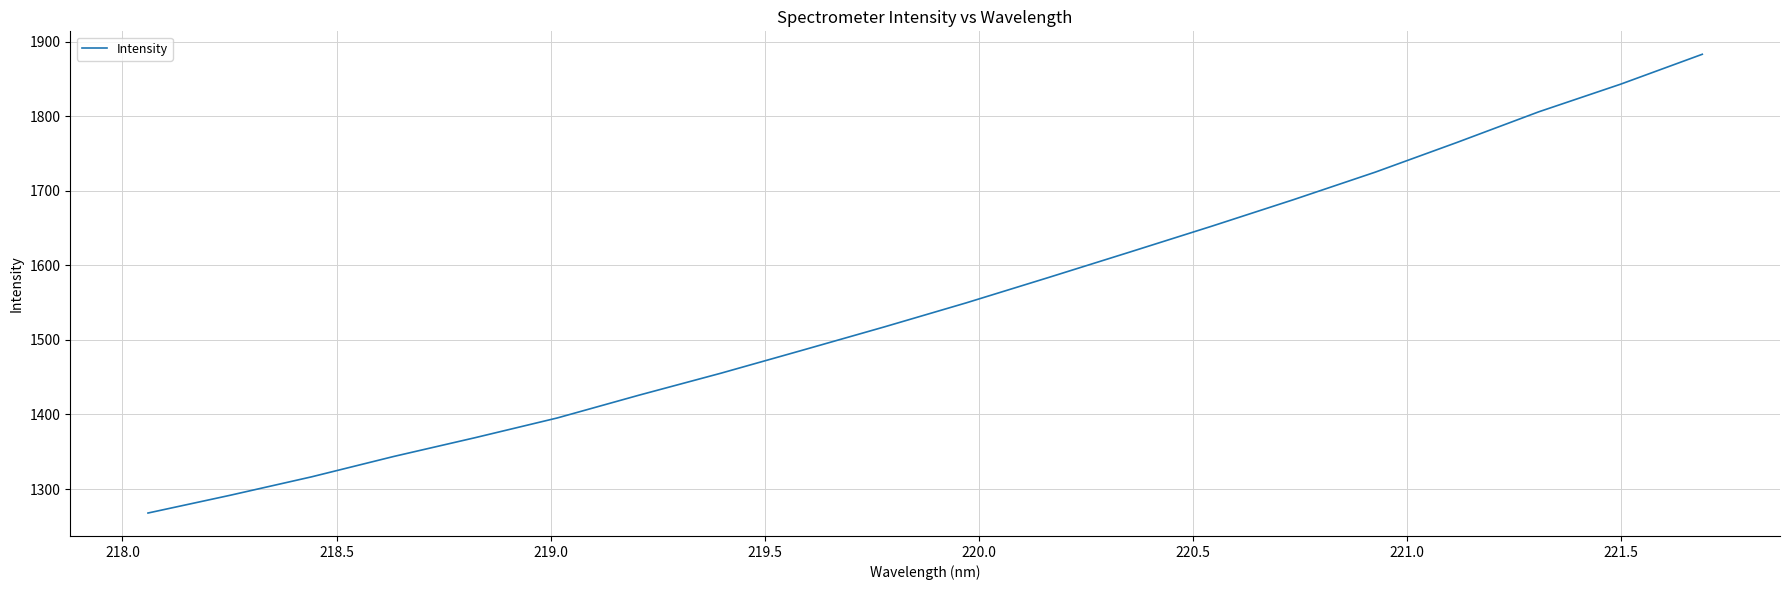

What is the minimum value shown in the chart?

1267.8